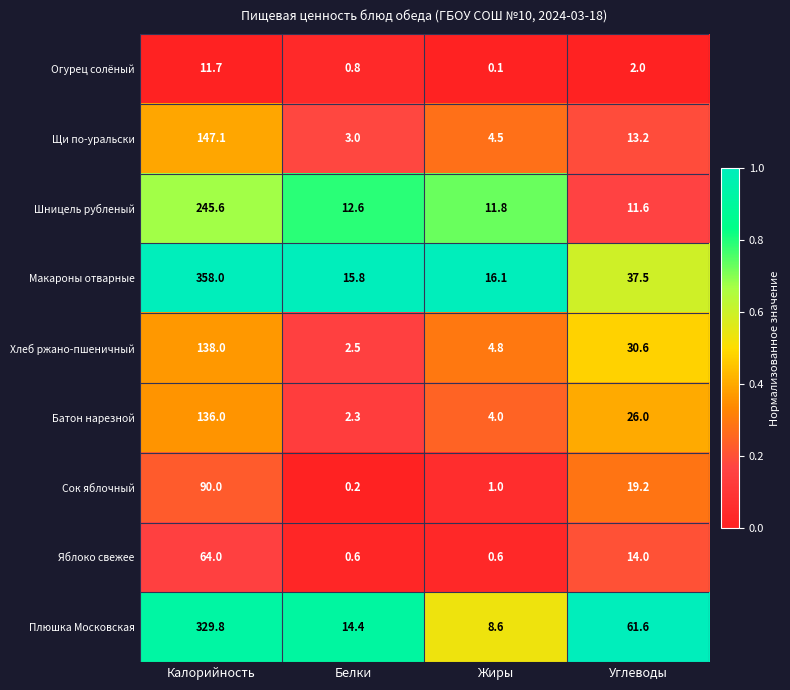

The Макароны отварные series shows 23.8 at Белки. True or false?

False